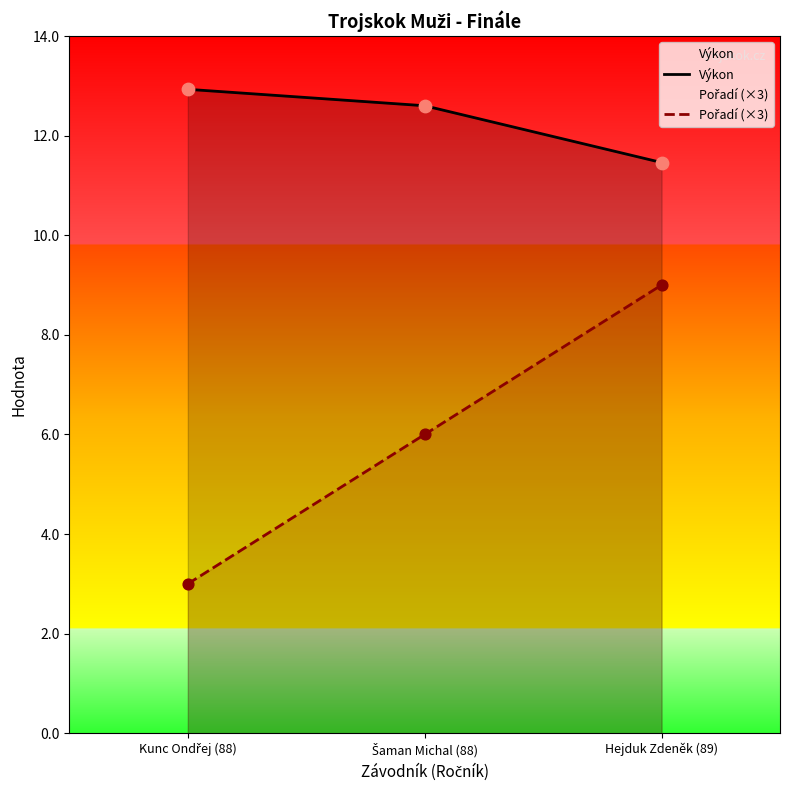

Which series reaches the minimum Y coordinate?

Pořadí (×3)